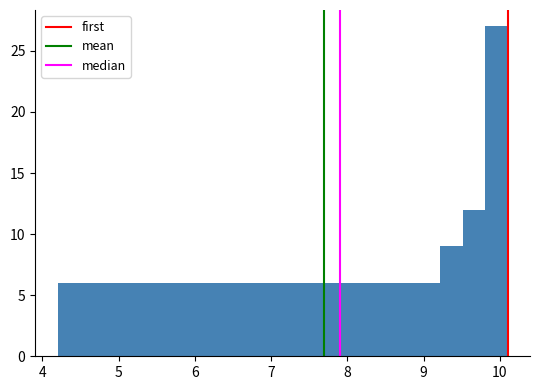

Around what value on the x-axis is the tallest bar? Give the approximate position of its centre, as read against the axis.

10.0